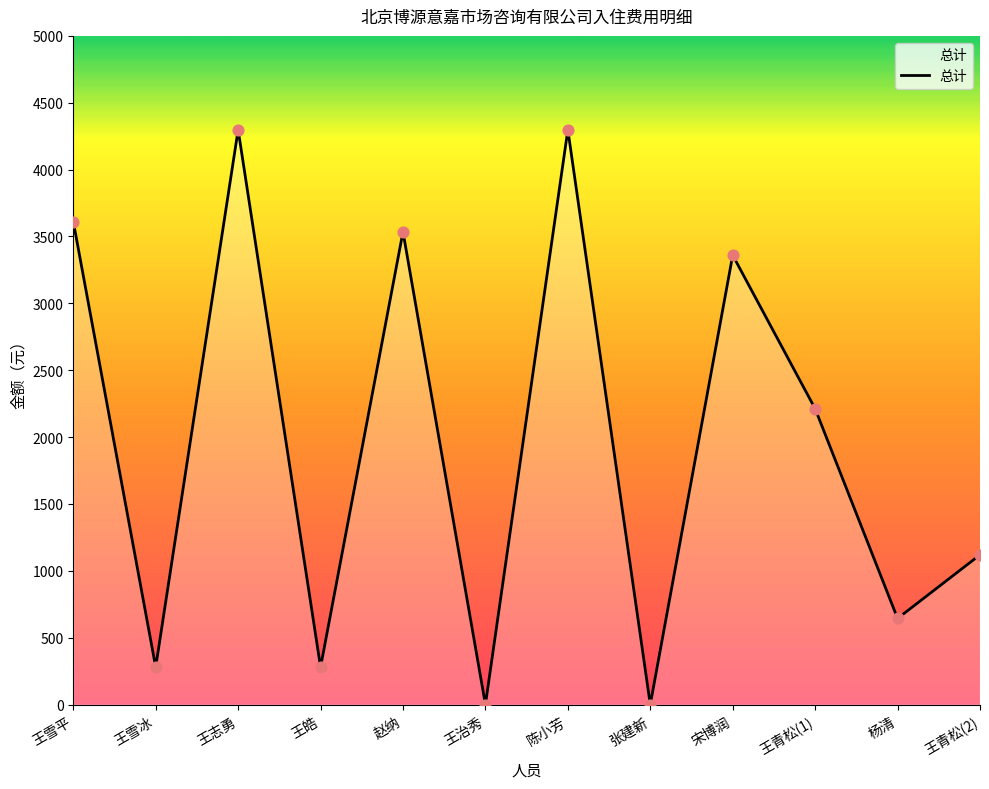

What is the change in value from 王志勇 to 王青松(2)?

-3178